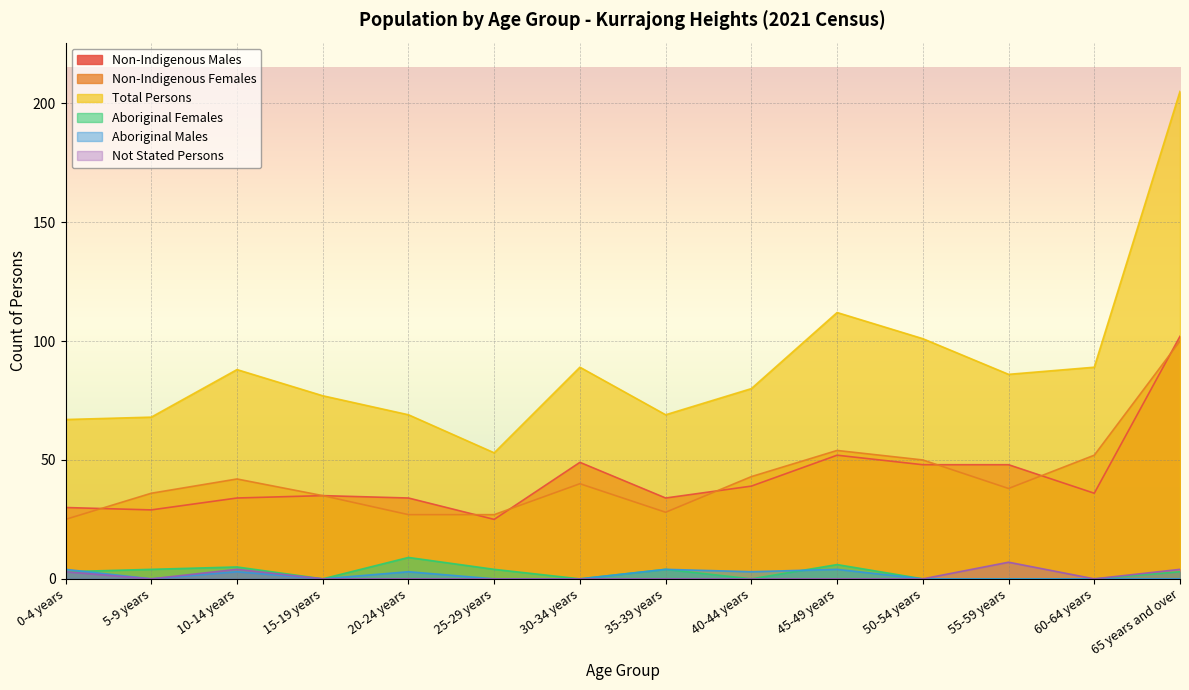

At which category does Aboriginal Males reach its first local valley?

5-9 years